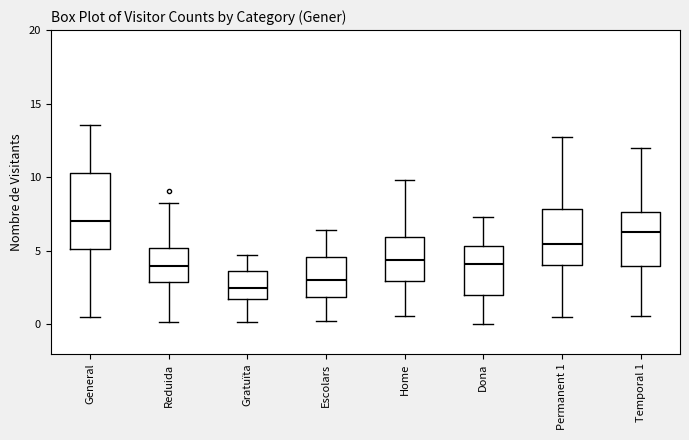

Where does the lower whisker of the box for Permanent 1 end on the y-axis? The values are not printed on the chart, so give them approximately, as read against the axis.

0.5